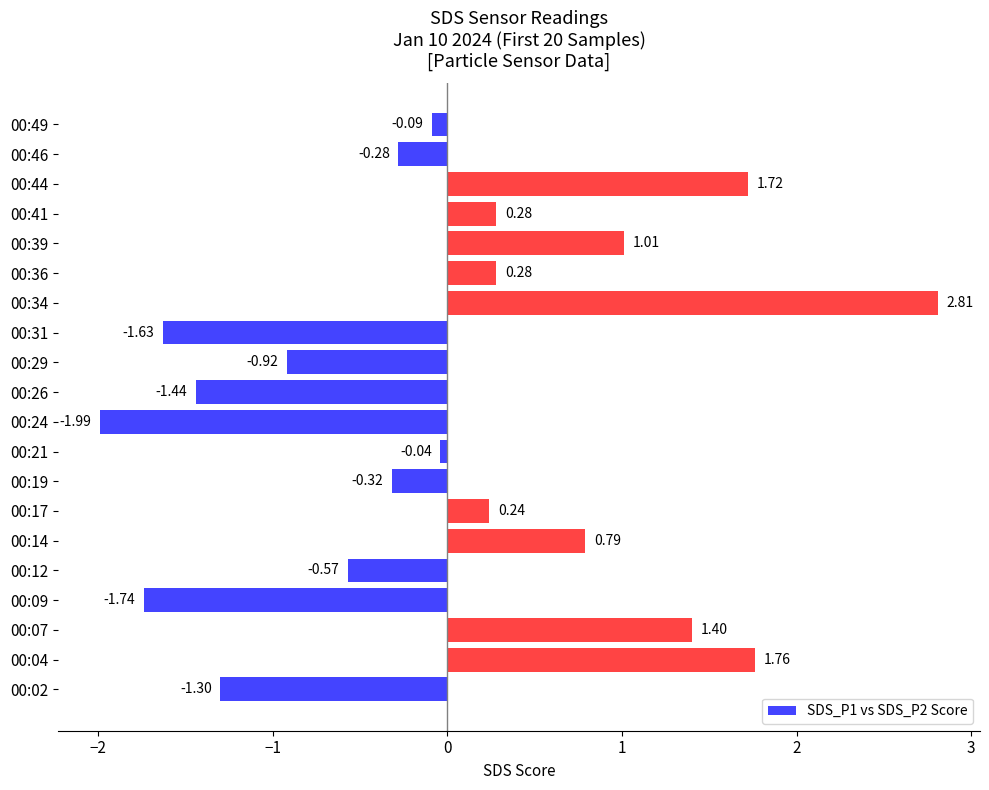

What is the difference between the values at 00:31 and 00:24?

0.4